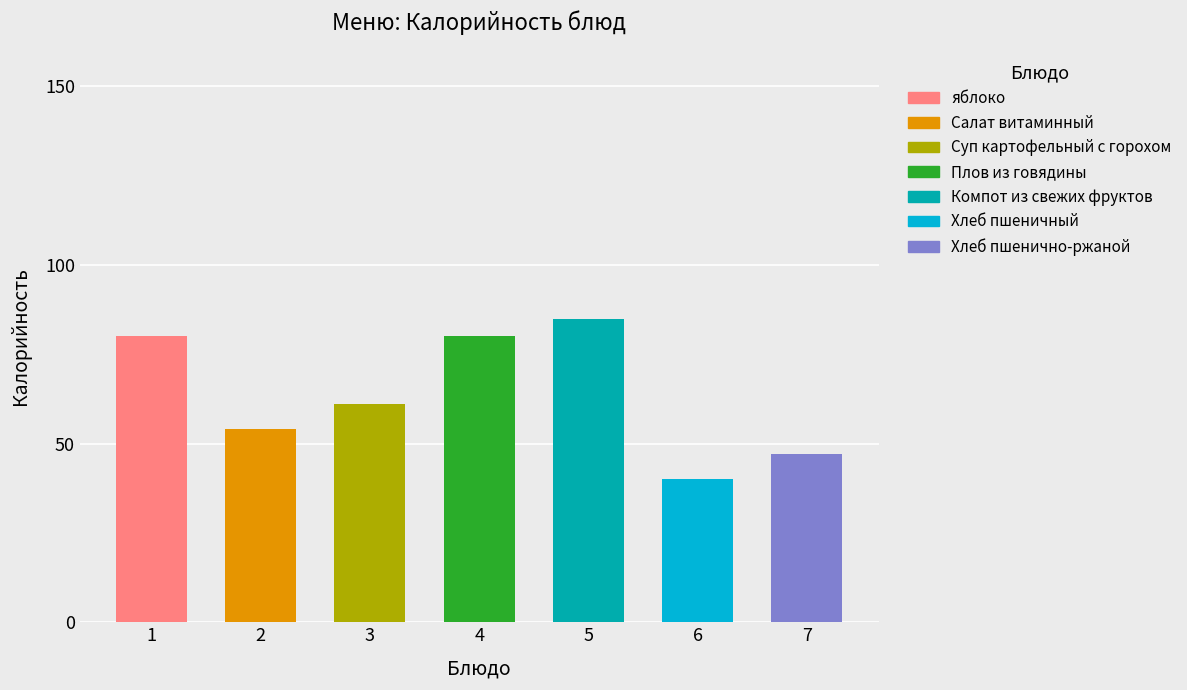

What is the difference between the second highest and minimum values?

40